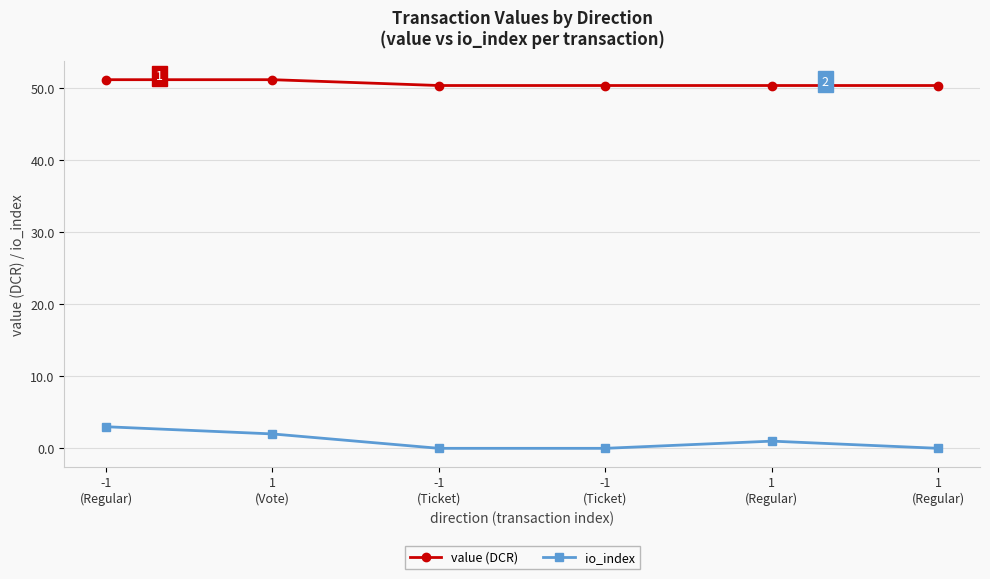

Reading left to right, list all the values displayed in this chart.

value (DCR): 51.2	51.2	50.4	50.4	50.4	50.4
io_index: 3.0	2.0	0.0	0.0	1.0	0.0